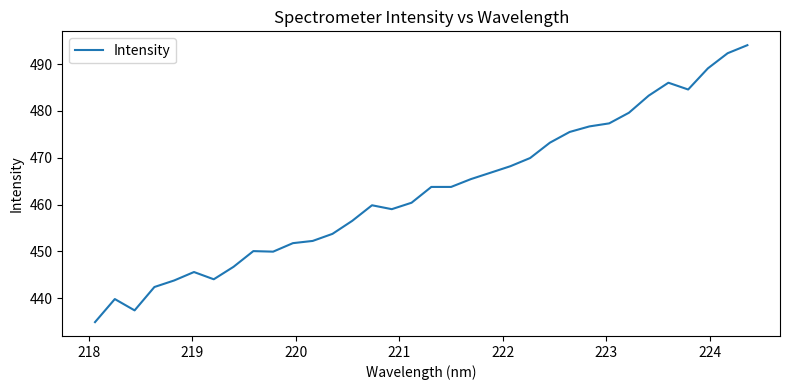

What is the maximum value shown in the chart?

494.1